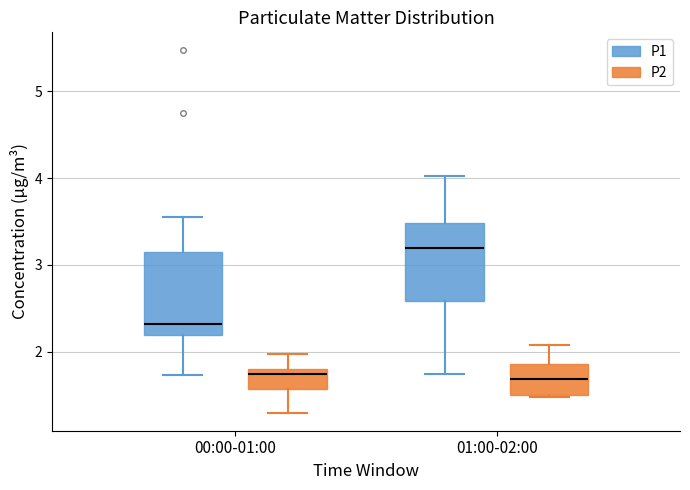

Which box has the highest median line?

01:00-02:00 (P1)